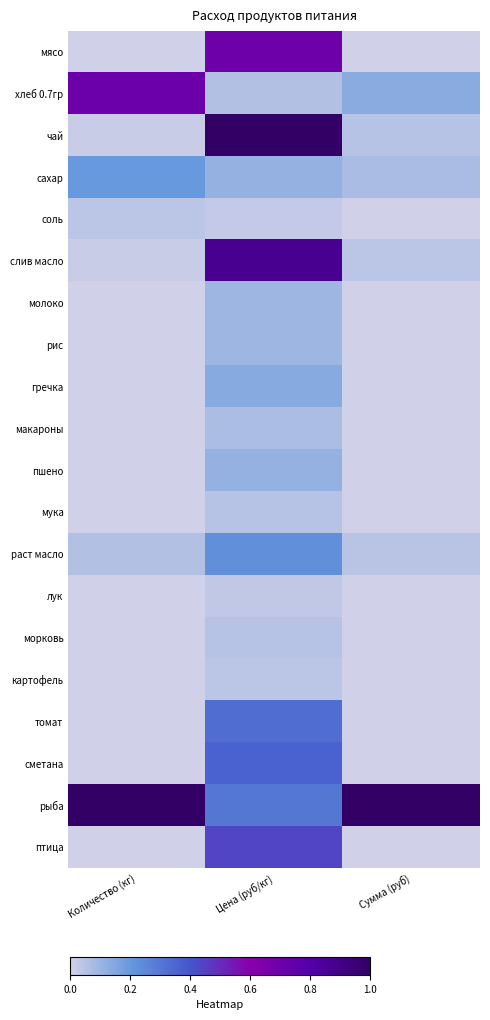

Reading left to right, list all the values displayed in this chart.

мясо: Количество (кг)=0.0	Цена (руб/кг)=0.7	Сумма (руб)=0.0
хлеб 0.7гр: Количество (кг)=0.7	Цена (руб/кг)=0.1	Сумма (руб)=0.1
чай: Количество (кг)=0.0	Цена (руб/кг)=1.0	Сумма (руб)=0.0
сахар: Количество (кг)=0.2	Цена (руб/кг)=0.1	Сумма (руб)=0.1
соль: Количество (кг)=0.0	Цена (руб/кг)=0.0	Сумма (руб)=0.0
слив масло: Количество (кг)=0.0	Цена (руб/кг)=0.9	Сумма (руб)=0.0
молоко: Количество (кг)=0.0	Цена (руб/кг)=0.1	Сумма (руб)=0.0
рис: Количество (кг)=0.0	Цена (руб/кг)=0.1	Сумма (руб)=0.0
гречка: Количество (кг)=0.0	Цена (руб/кг)=0.1	Сумма (руб)=0.0
макароны: Количество (кг)=0.0	Цена (руб/кг)=0.1	Сумма (руб)=0.0
пшено: Количество (кг)=0.0	Цена (руб/кг)=0.1	Сумма (руб)=0.0
мука: Количество (кг)=0.0	Цена (руб/кг)=0.0	Сумма (руб)=0.0
раст масло: Количество (кг)=0.1	Цена (руб/кг)=0.2	Сумма (руб)=0.0
лук: Количество (кг)=0.0	Цена (руб/кг)=0.0	Сумма (руб)=0.0
морковь: Количество (кг)=0.0	Цена (руб/кг)=0.1	Сумма (руб)=0.0
картофель: Количество (кг)=0.0	Цена (руб/кг)=0.0	Сумма (руб)=0.0
томат: Количество (кг)=0.0	Цена (руб/кг)=0.3	Сумма (руб)=0.0
сметана: Количество (кг)=0.0	Цена (руб/кг)=0.4	Сумма (руб)=0.0
рыба: Количество (кг)=1.0	Цена (руб/кг)=0.3	Сумма (руб)=1.0
птица: Количество (кг)=0.0	Цена (руб/кг)=0.4	Сумма (руб)=0.0